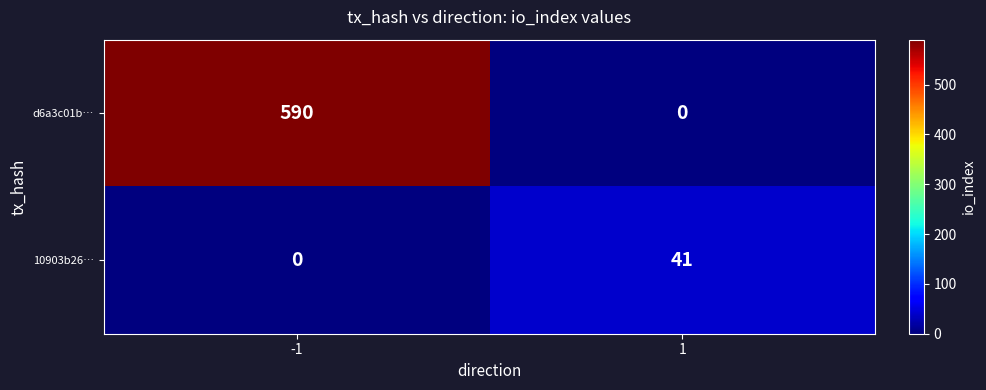

What is the spread (max minus min) of values at -1?

590